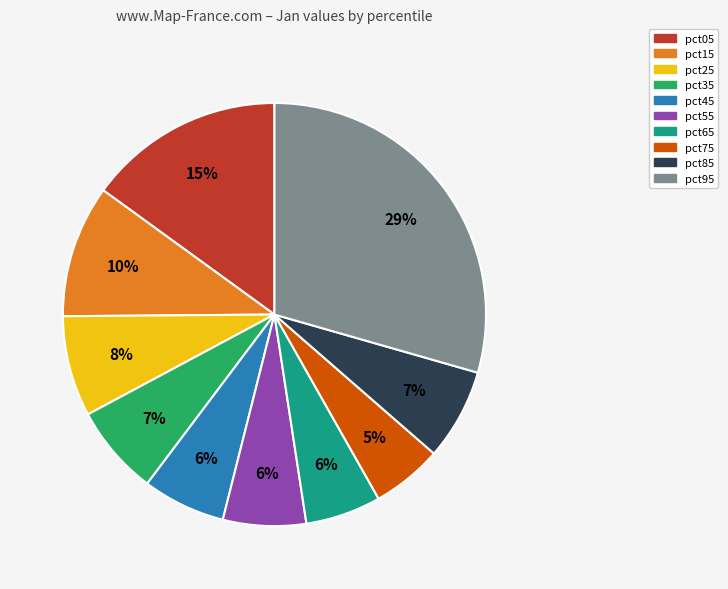

Is the sum of pct05 and pct65 greater than half?

No